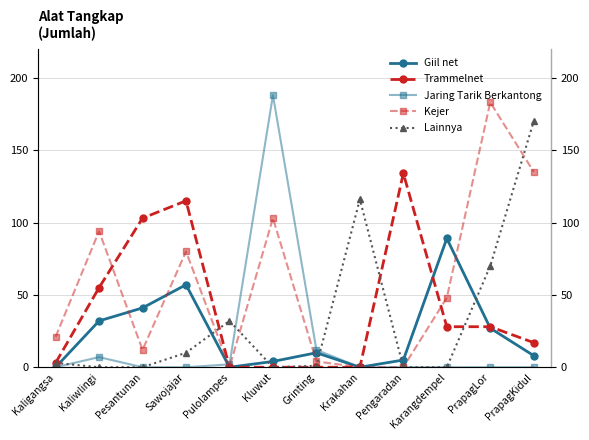

Reading right to left, list all the values displayed in this chart.

Giil net: PrapagKidul=8	PrapagLor=27	Karangdempel=89	Pengaradan=5	Krakahan=0	Grinting=10	Kluwut=4	Pulolampes=0	Sawojajar=57	Pesantunan=41	Kaliwlingi=32	Kaligangsa=0
Trammelnet: PrapagKidul=17	PrapagLor=28	Karangdempel=28	Pengaradan=134	Krakahan=0	Grinting=0	Kluwut=0	Pulolampes=0	Sawojajar=115	Pesantunan=103	Kaliwlingi=55	Kaligangsa=3
Jaring Tarik Berkantong: PrapagKidul=0	PrapagLor=0	Karangdempel=0	Pengaradan=0	Krakahan=0	Grinting=12	Kluwut=188	Pulolampes=2	Sawojajar=0	Pesantunan=0	Kaliwlingi=7	Kaligangsa=0
Kejer: PrapagKidul=135	PrapagLor=183	Karangdempel=48	Pengaradan=0	Krakahan=0	Grinting=4	Kluwut=103	Pulolampes=0	Sawojajar=80	Pesantunan=12	Kaliwlingi=94	Kaligangsa=21
Lainnya: PrapagKidul=170	PrapagLor=70	Karangdempel=0	Pengaradan=0	Krakahan=116	Grinting=1	Kluwut=0	Pulolampes=32	Sawojajar=10	Pesantunan=0	Kaliwlingi=0	Kaligangsa=3